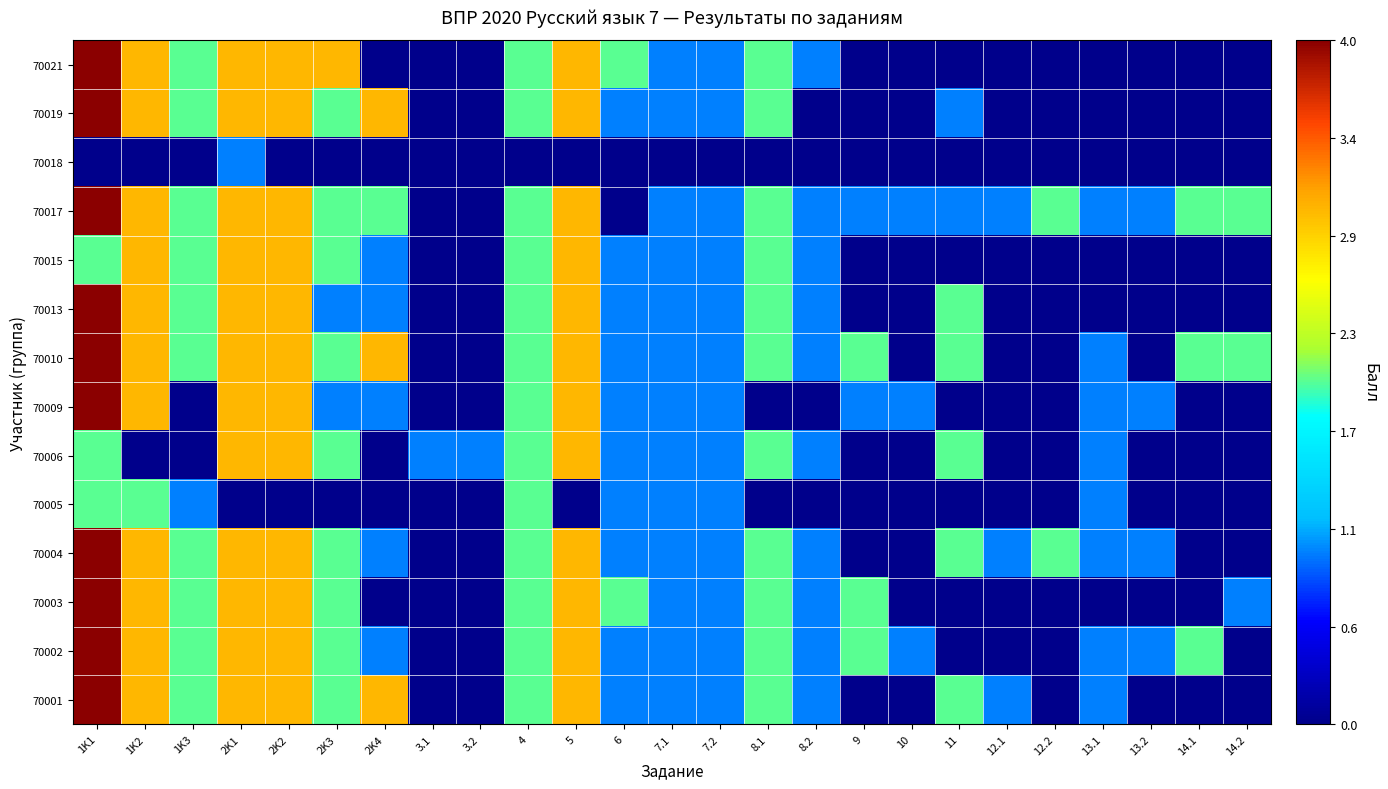

Which has a higher value, 5 or 2K2?

5